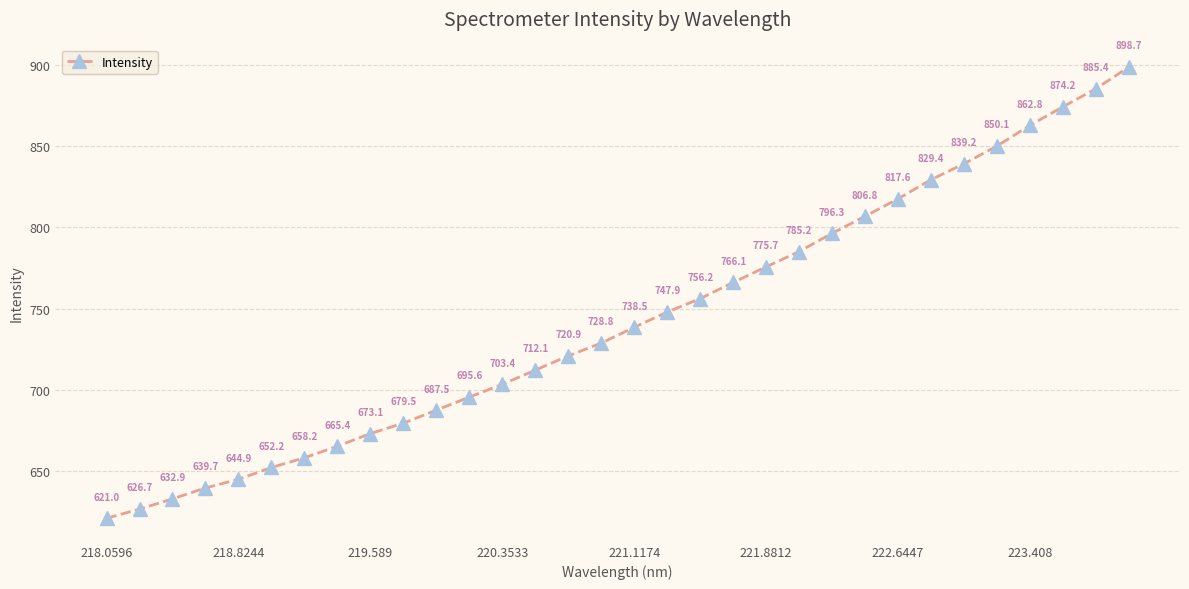

What is the maximum value shown in the chart?

898.7